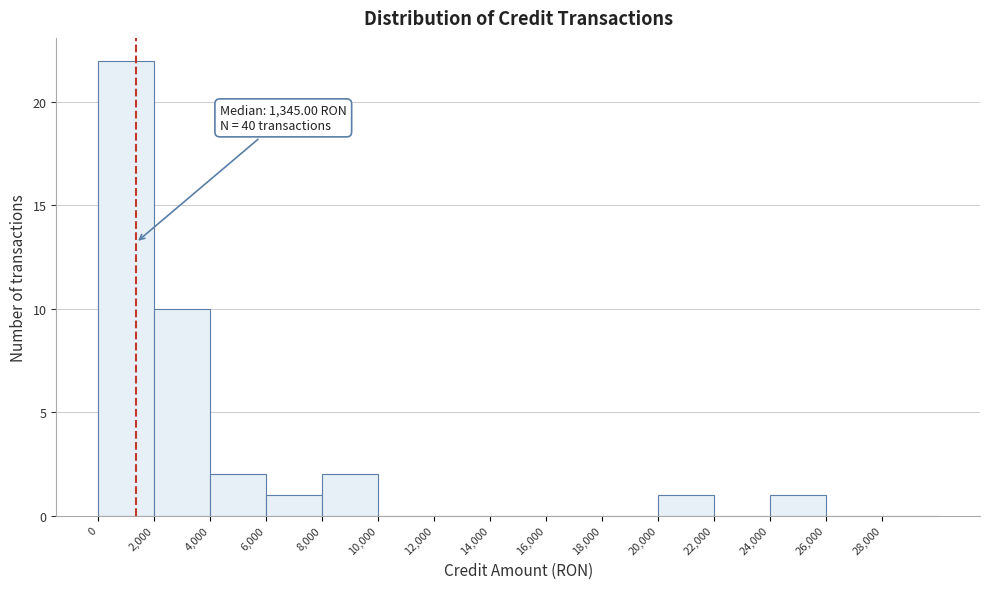

Which range on the x-axis has the tallest bar?

0 to 2000